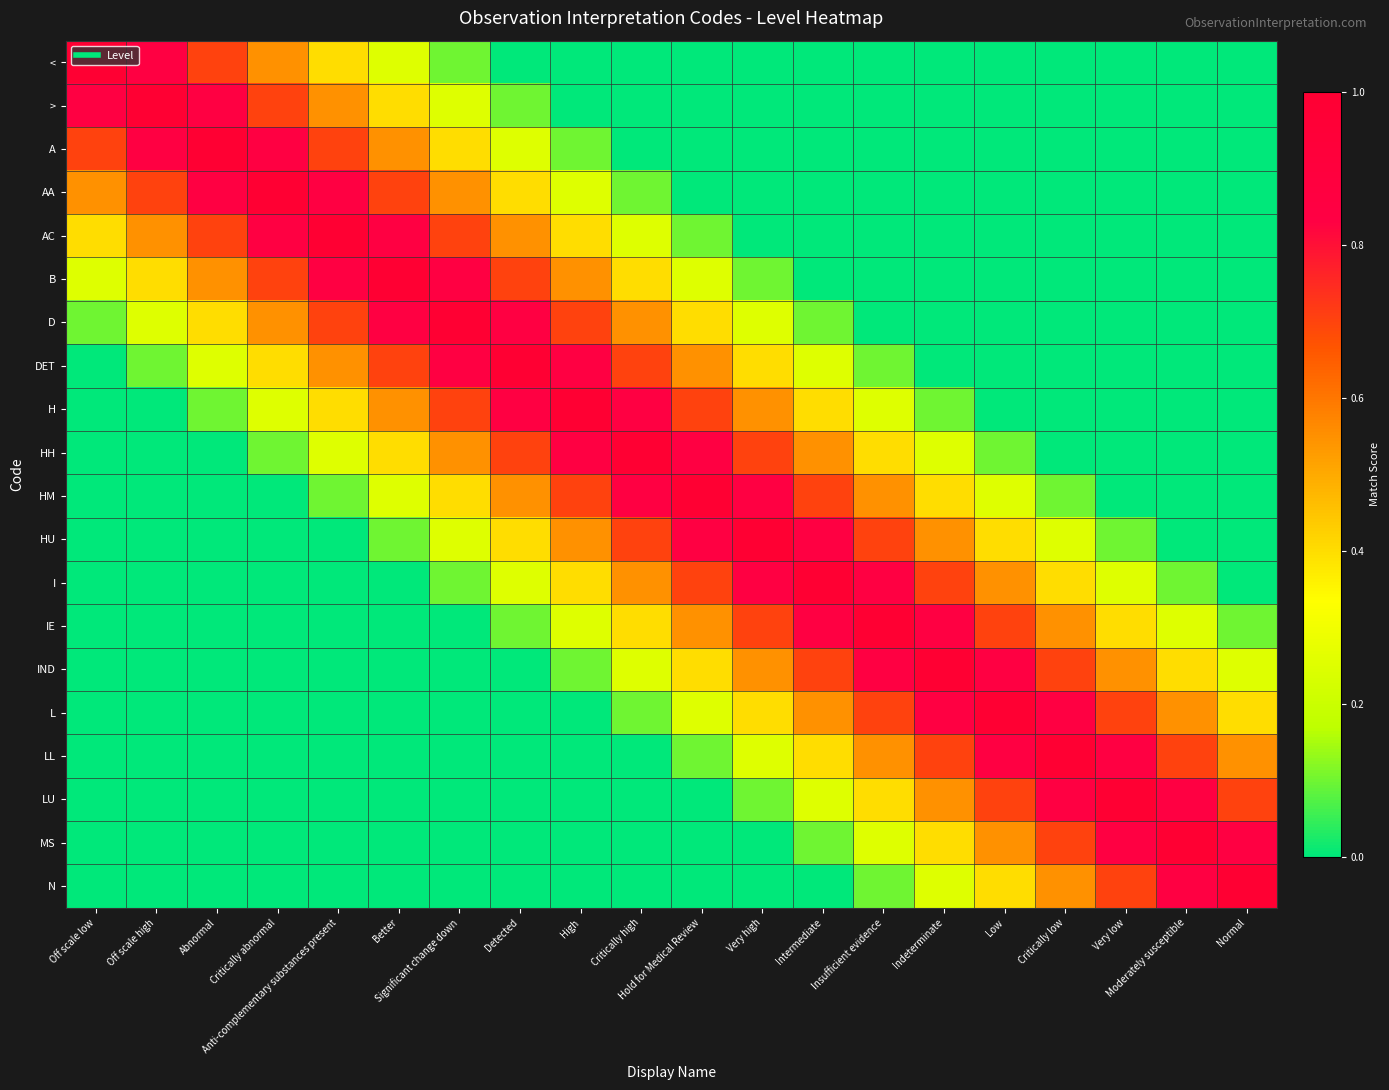

At which category is the sum across all series the highest?

Significant change down